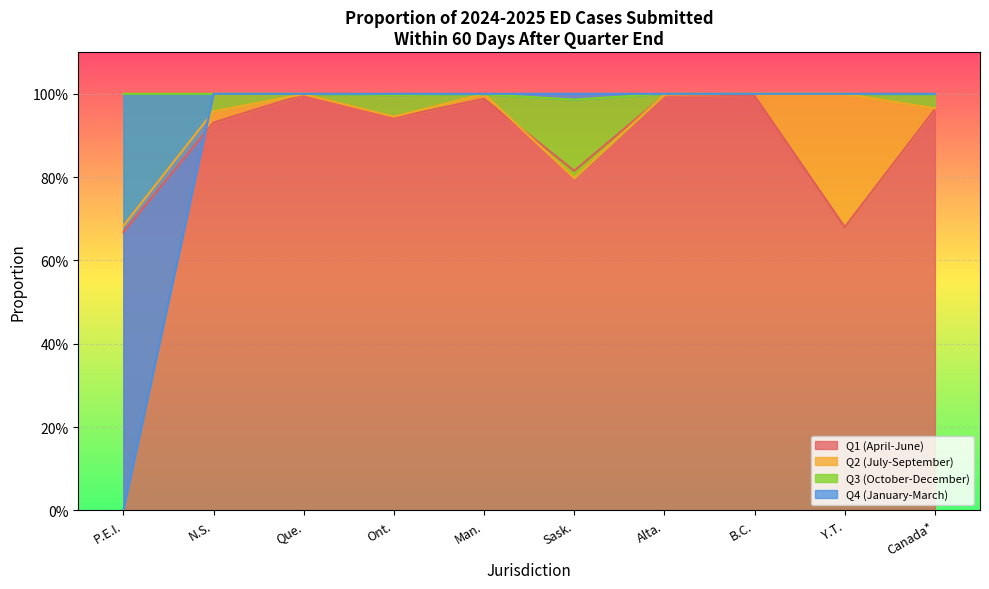

Reading left to right, what are all the values shown in this chart?

Q1 (April-June): 0.7	0.9	1.0	0.9	1.0	0.8	1.0	1.0	0.7	1.0
Q2 (July-September): 0.7	1.0	1.0	0.9	1.0	0.8	1.0	1.0	1.0	1.0
Q3 (October-December): 1.0	1.0	1.0	1.0	1.0	1.0	1.0	1.0	1.0	1.0
Q4 (January-March): 0.0	1.0	1.0	1.0	1.0	1.0	1.0	1.0	1.0	1.0